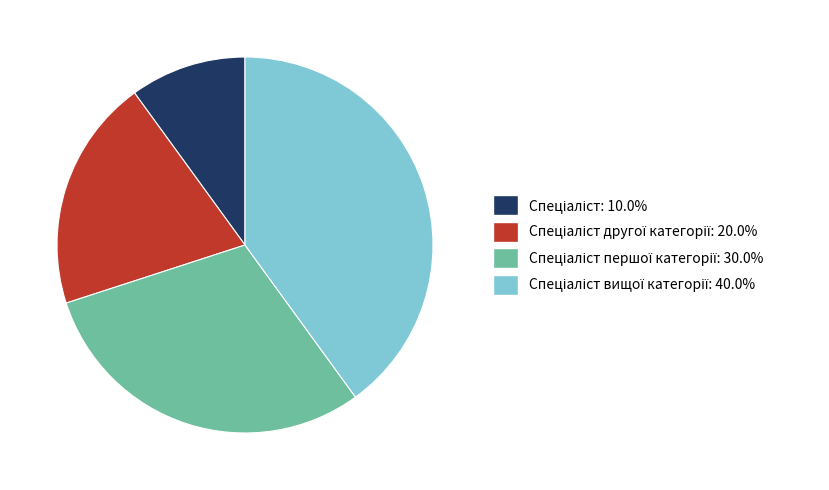

Does any single category account for the majority?

No